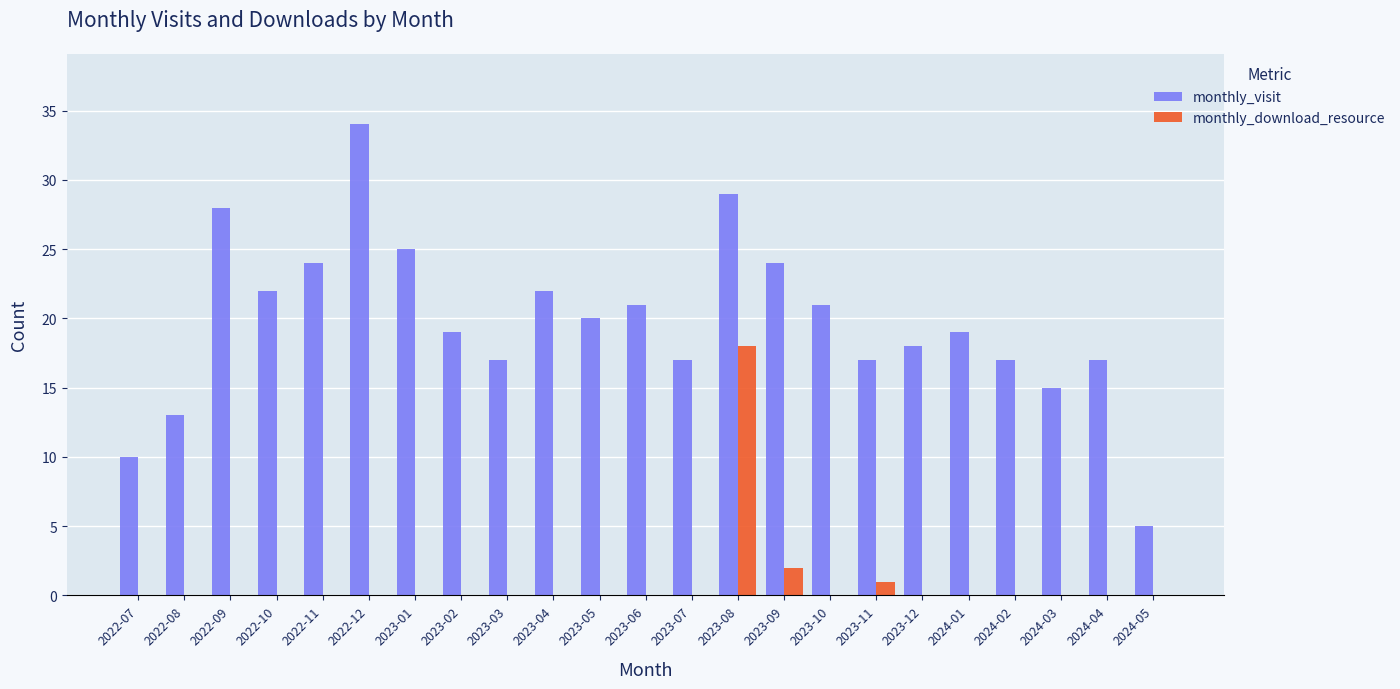

Between 2022-09 and 2023-03, which series saw the biggest shift?

monthly_visit